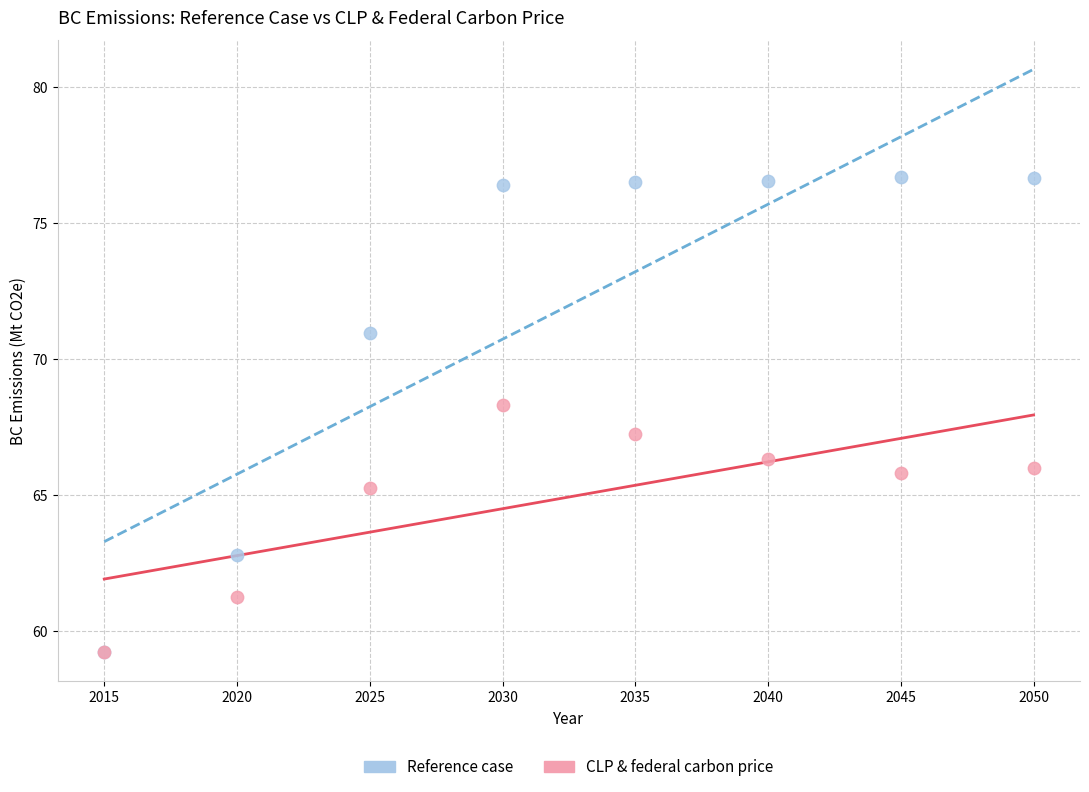

Across all series, what Y value is closest to 67?

67.2